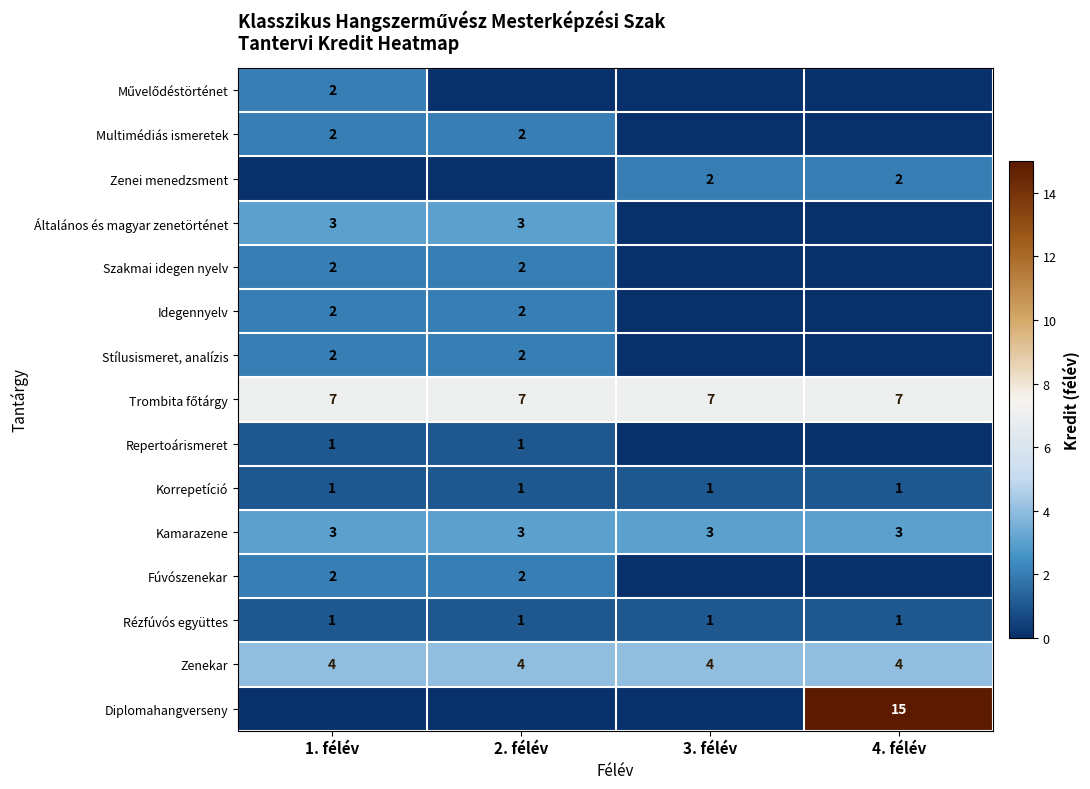

True or false: Kamarazene has a value of 3 at 3. félév.

True